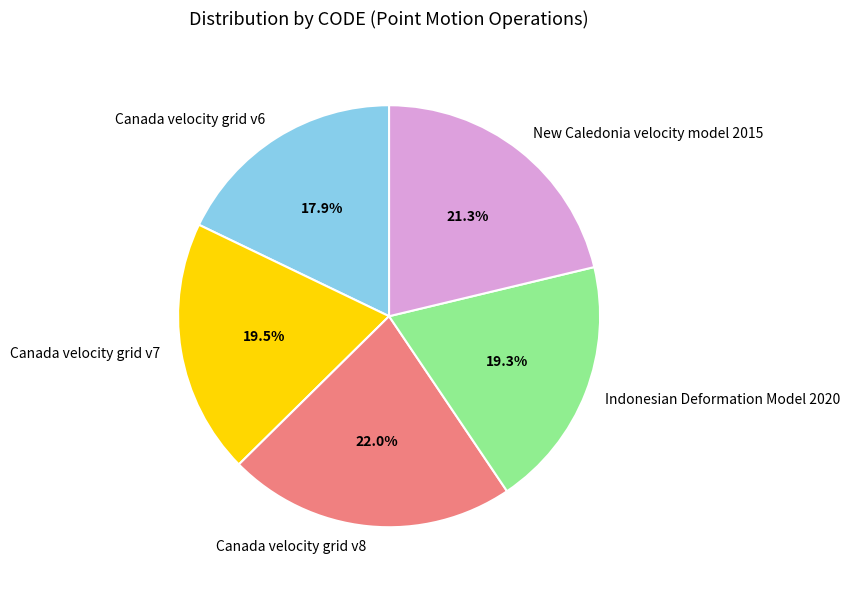

Is it true that Canada velocity grid v7 is 32% of the pie?

False